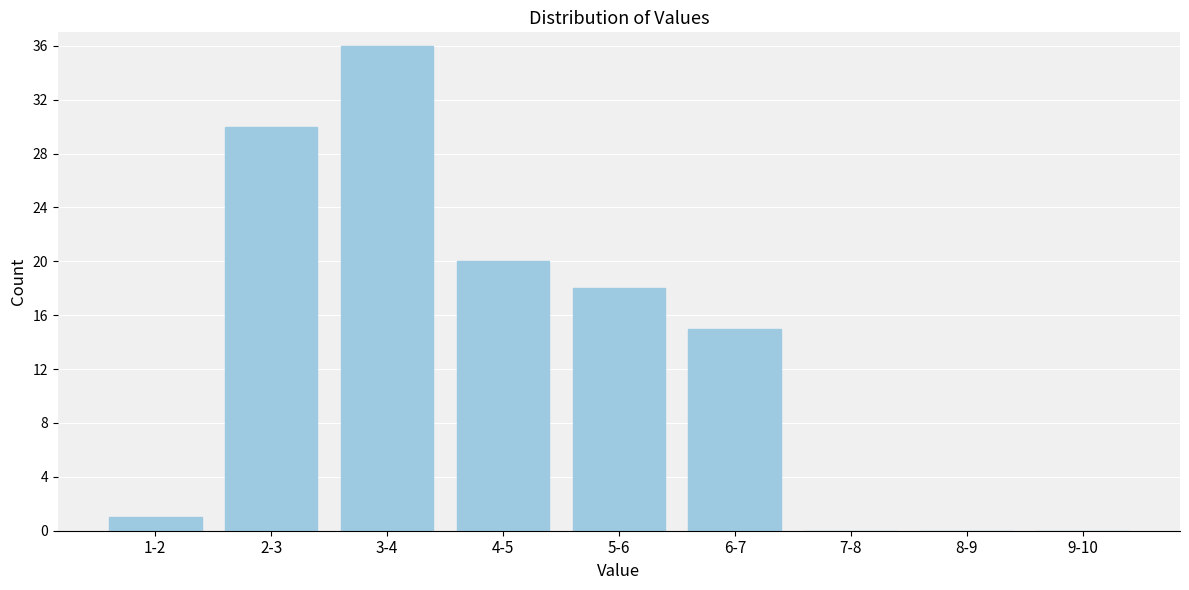

Reading left to right, transcribe all the data shown in this chart.

1-2=1	2-3=30	3-4=36	4-5=20	5-6=18	6-7=15	7-8=0	8-9=0	9-10=0